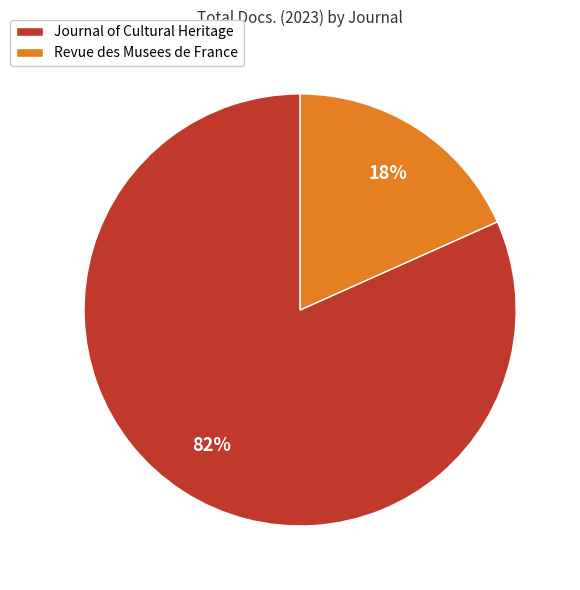

What percentage is the Revue des Musees de France slice, to the nearest percent?

18%